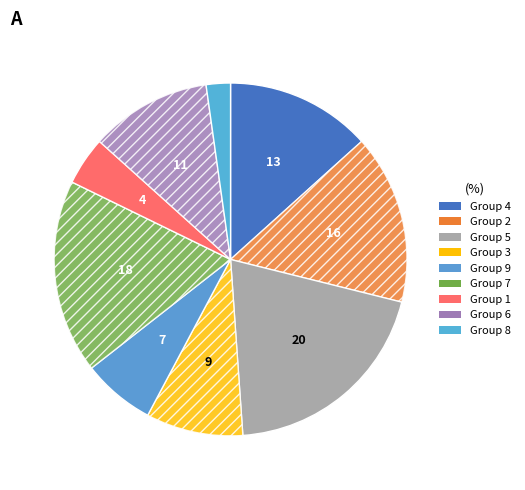

Count the number of slices in the pie.

9